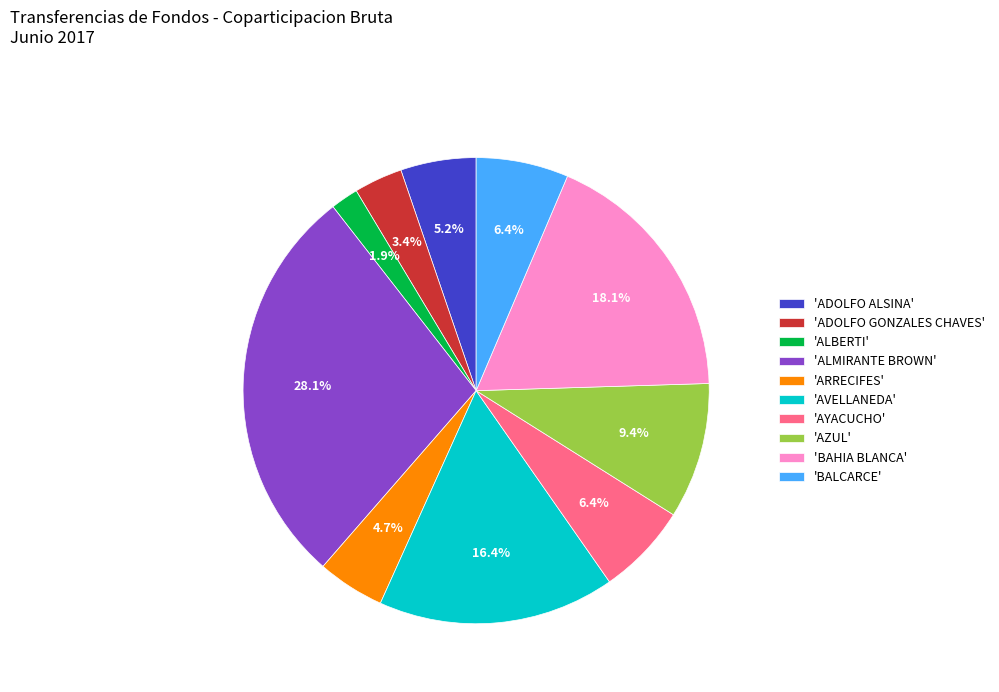

How many slices are in this pie chart?

10